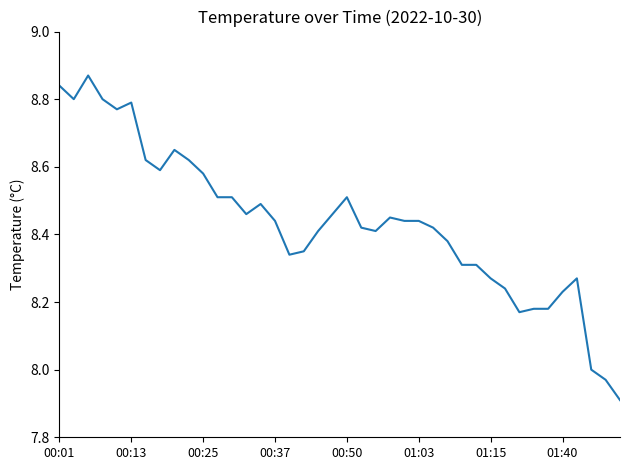

What is the difference between the maximum and minimum values?

1.0